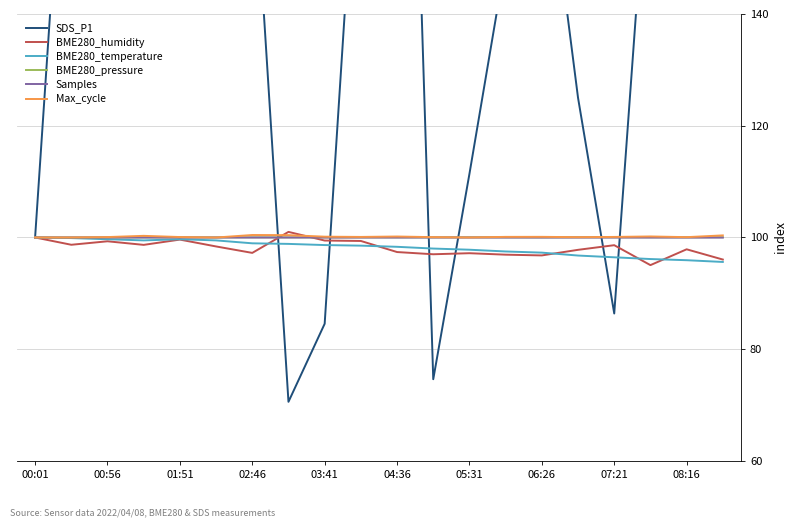

The BME280_temperature series shows 96.1 at 17. True or false?

True